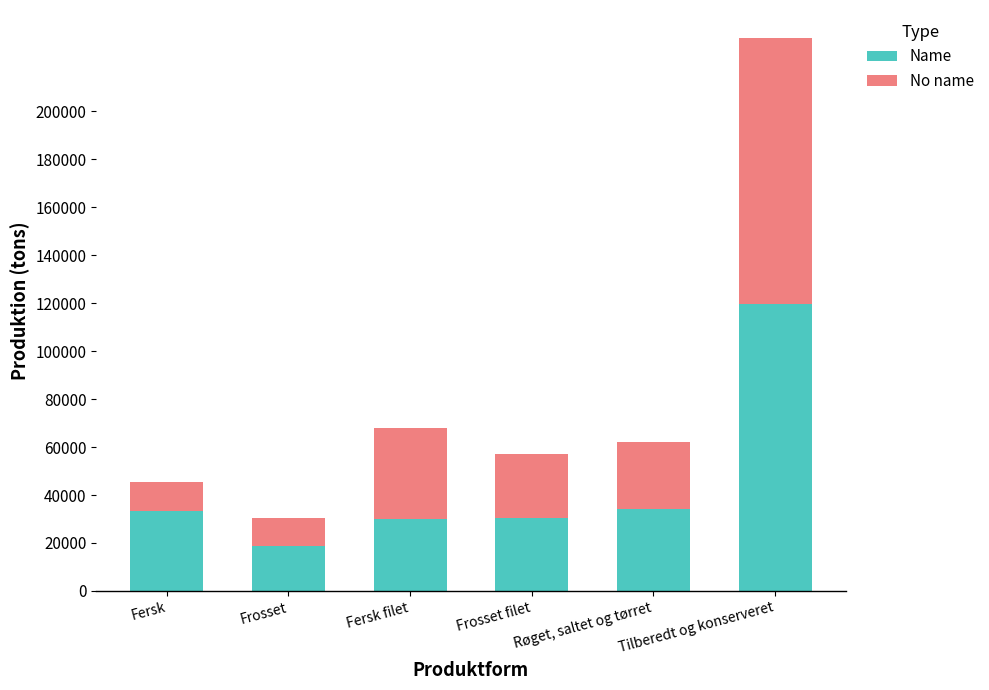

What is the total value across all series at Frosset filet?

57143.4